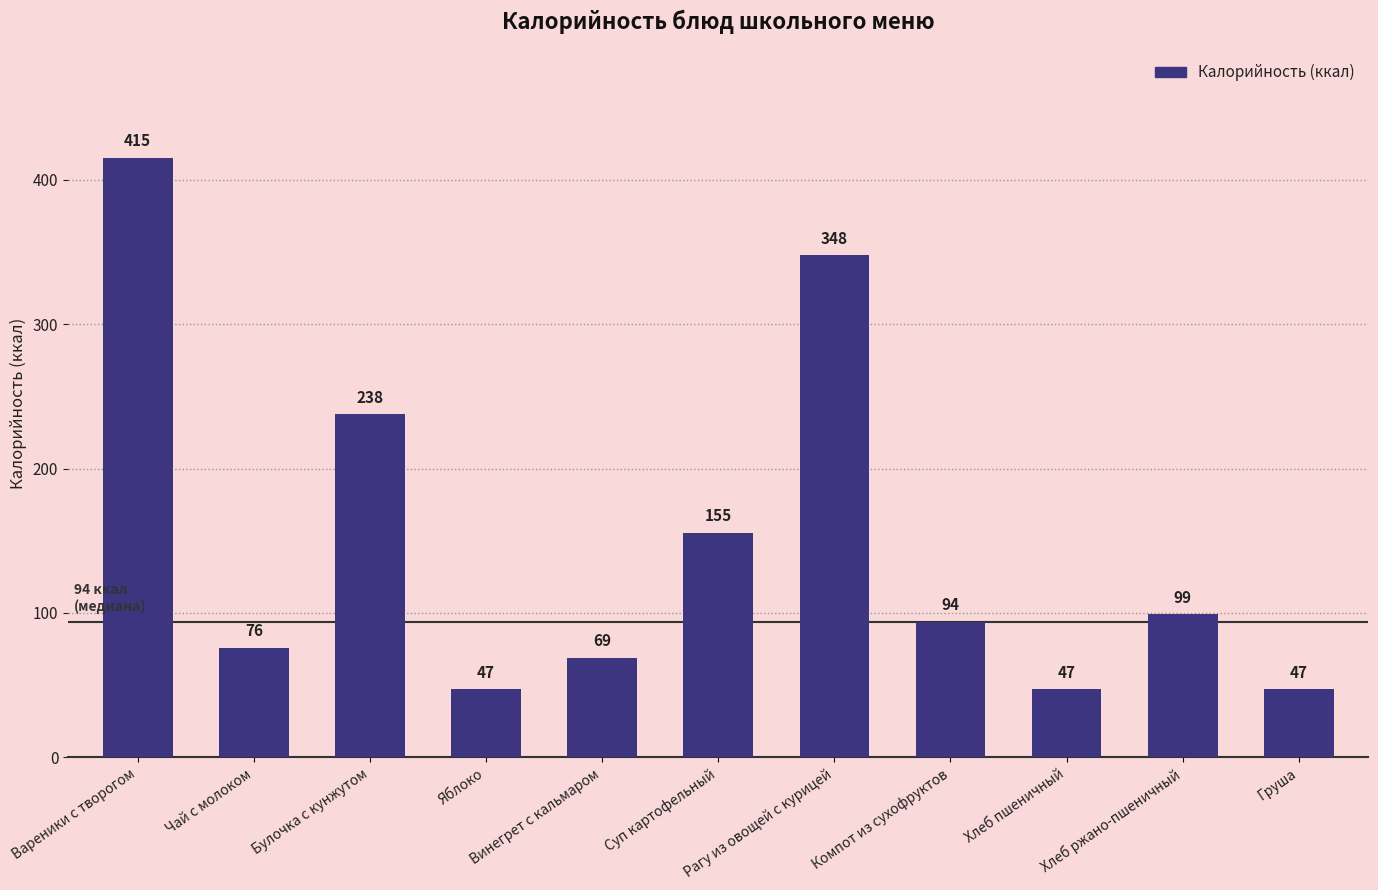

What is the change in value from Булочка с кунжутом to Суп картофельный?

-82.1